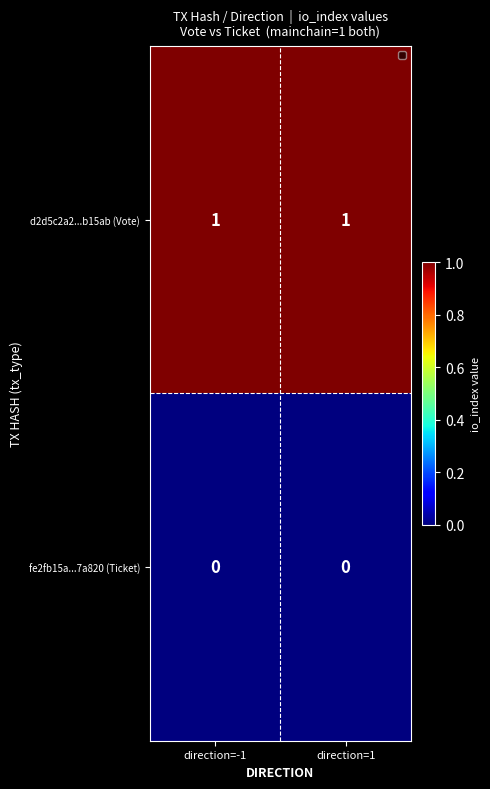

Is the value of fe2fb15a...7a820 (Ticket) at direction=1 greater than the value of d2d5c2a2...b15ab (Vote) at direction=1?

No